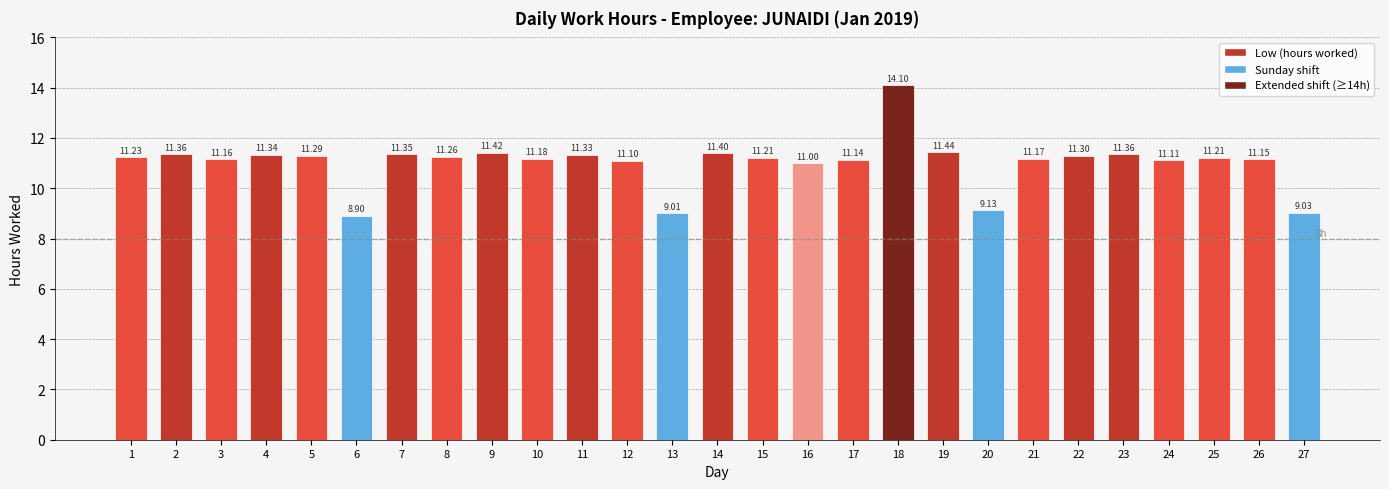

Which has a higher value, 19 or 2?

19